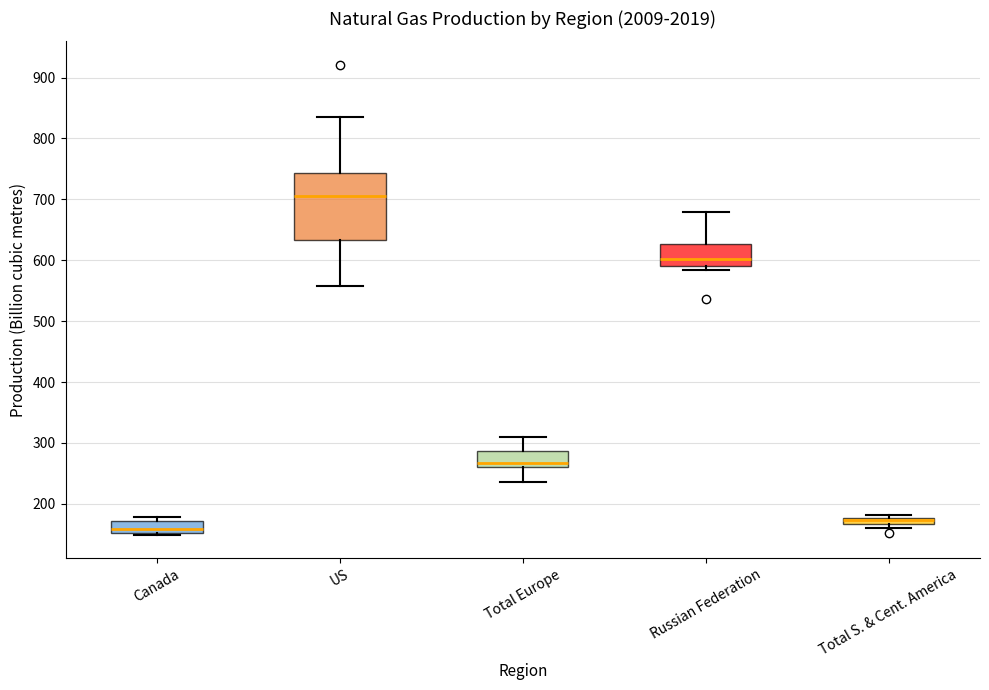

Where is the upper edge of the box for Total Europe on the y-axis? The values are not printed on the chart, so give them approximately, as read against the axis.

290